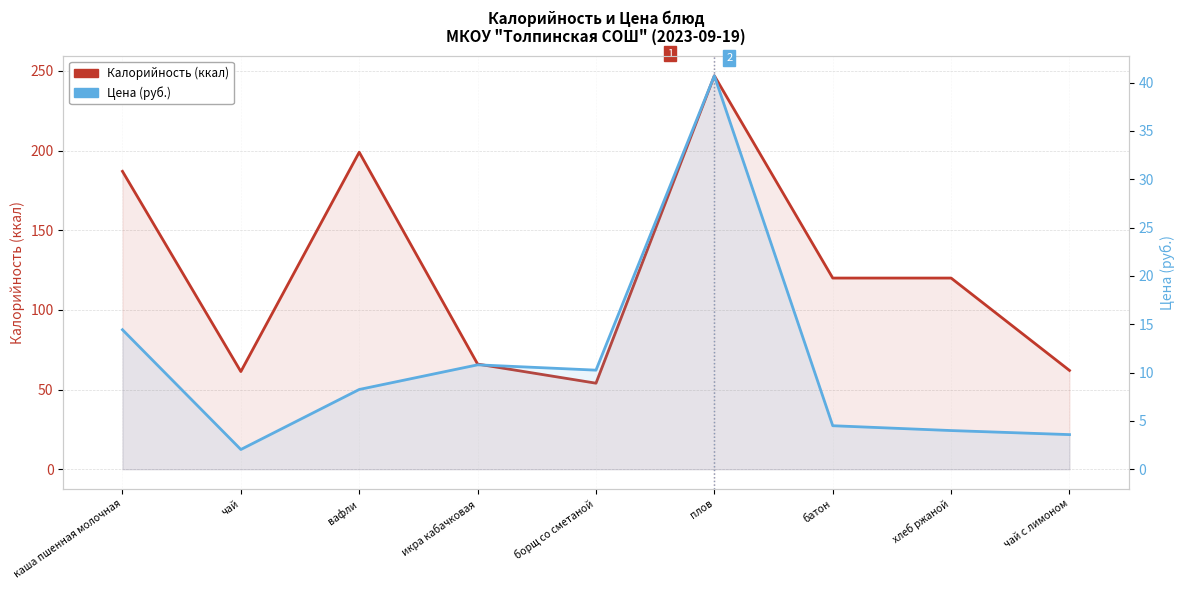

What is the minimum value for Калорийность (ккал)?

54.0